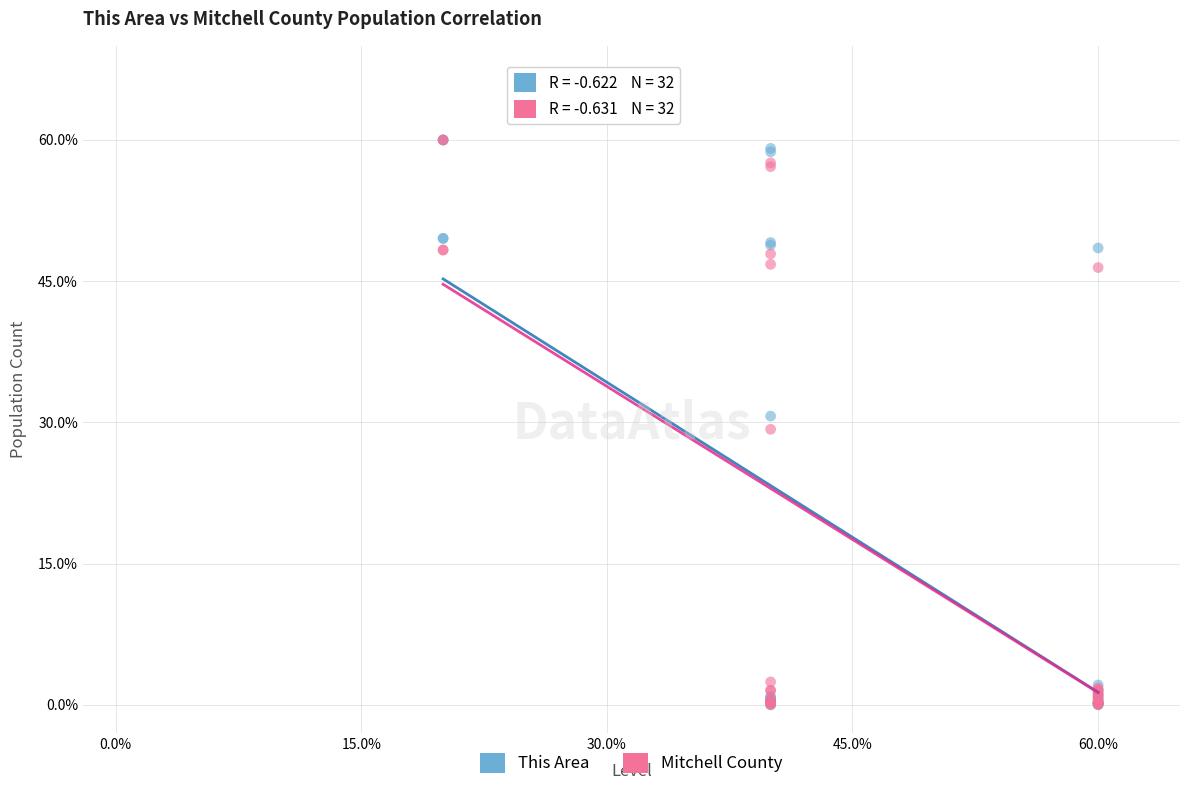

What are all the series names shown in the legend?

This Area, Mitchell County